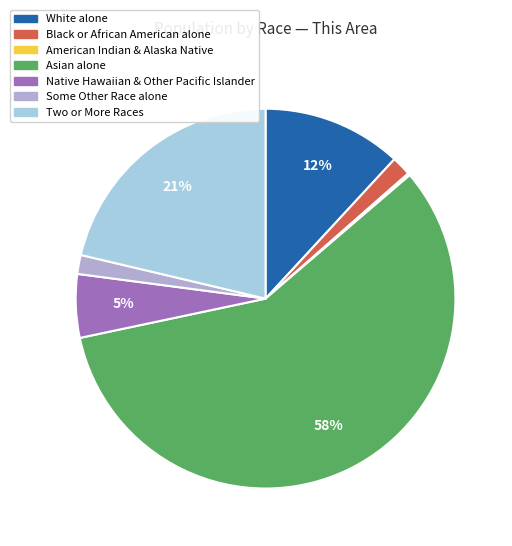

Is there a majority slice in this chart?

Yes